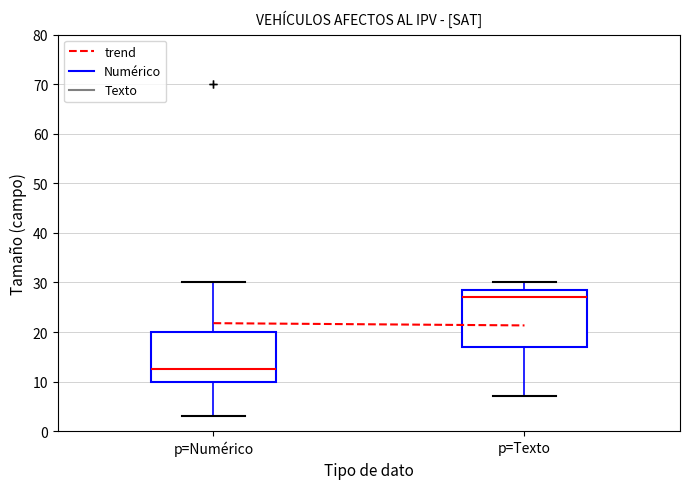

Which box is the tallest, from its lower edge to its upper edge?

p=Texto